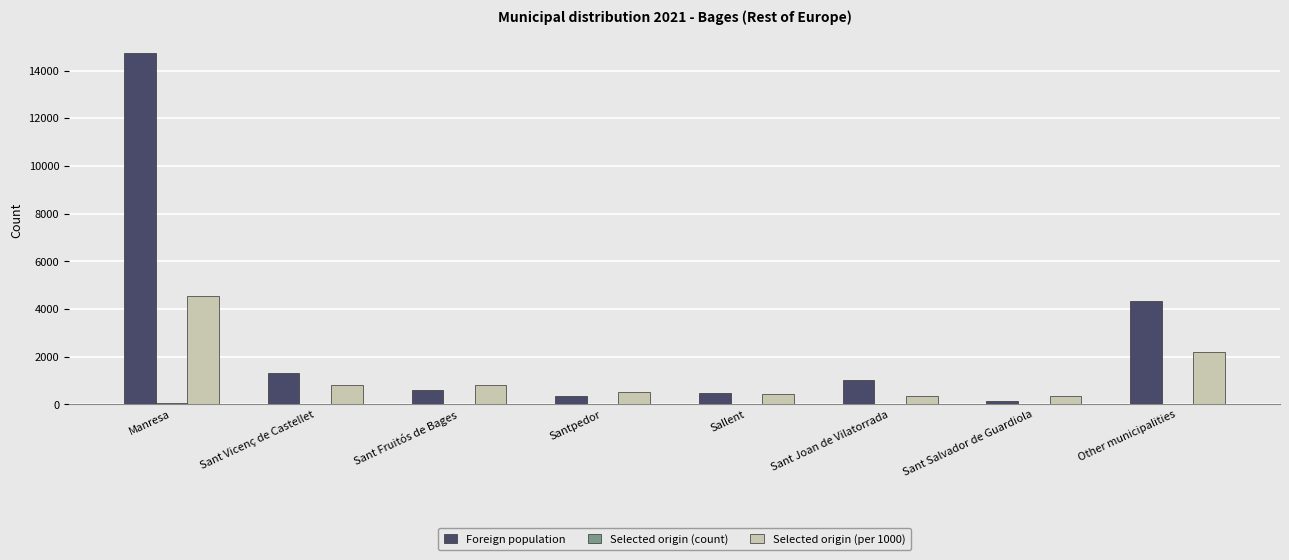

At which label does Foreign population reach its peak?

Manresa